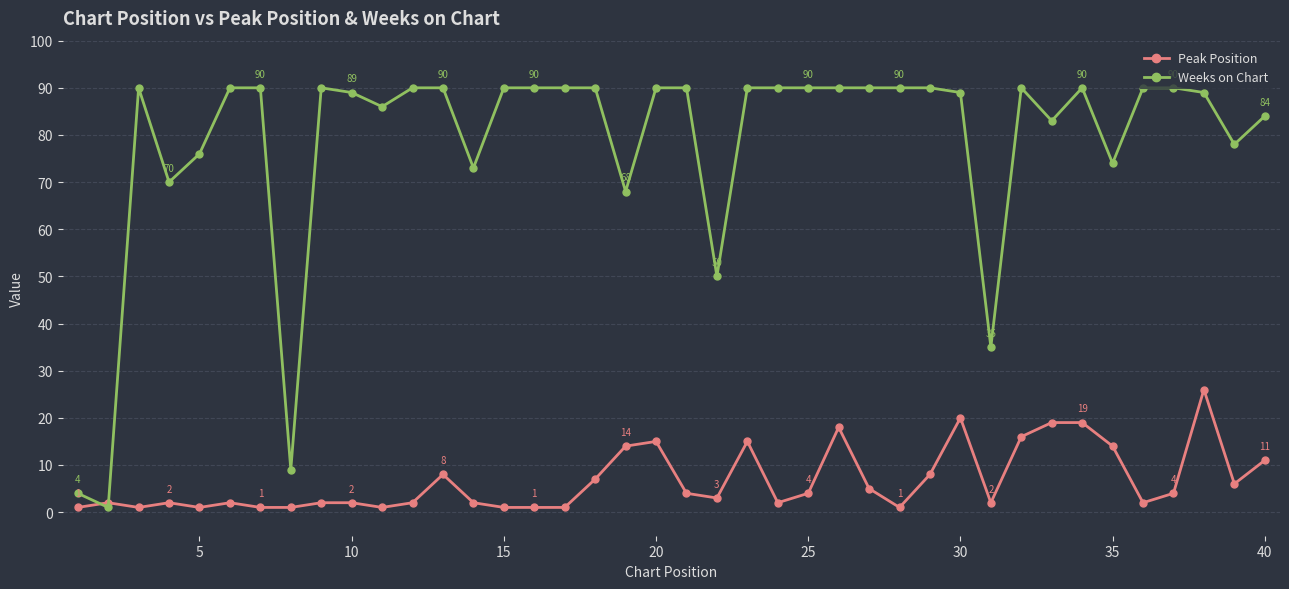

List the series in order of their overall mean, lowest first.

Peak Position, Weeks on Chart